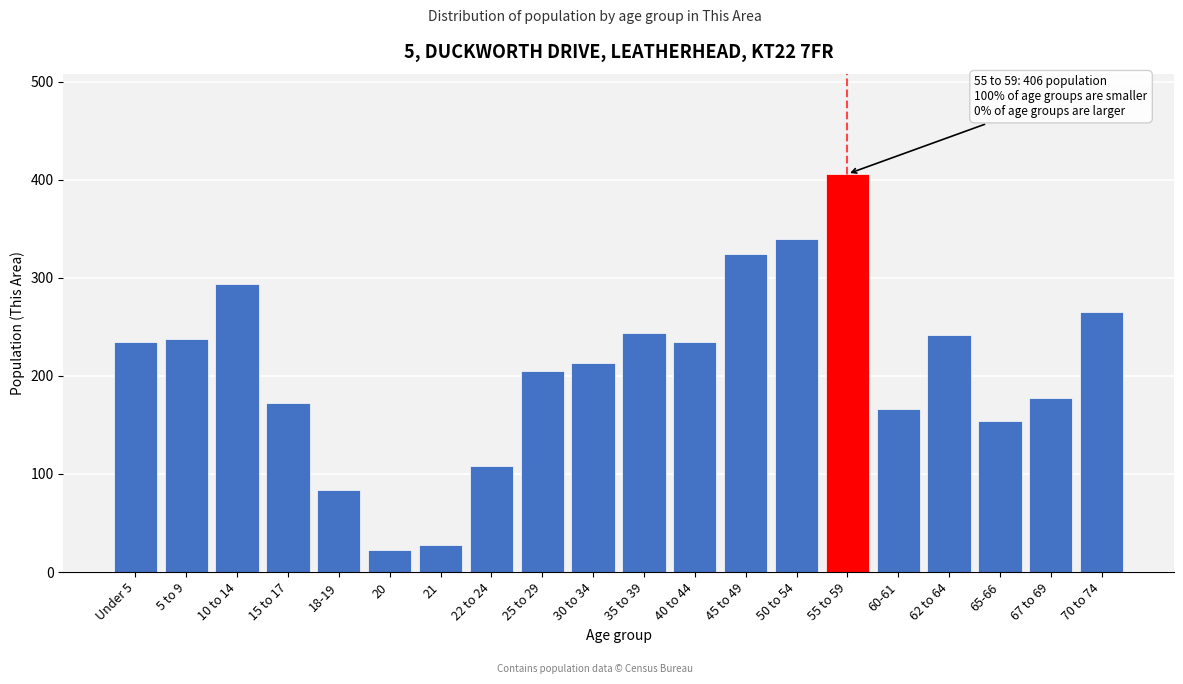

What is the ratio of the value at 40 to 44 to the value at Under 5?

1.0